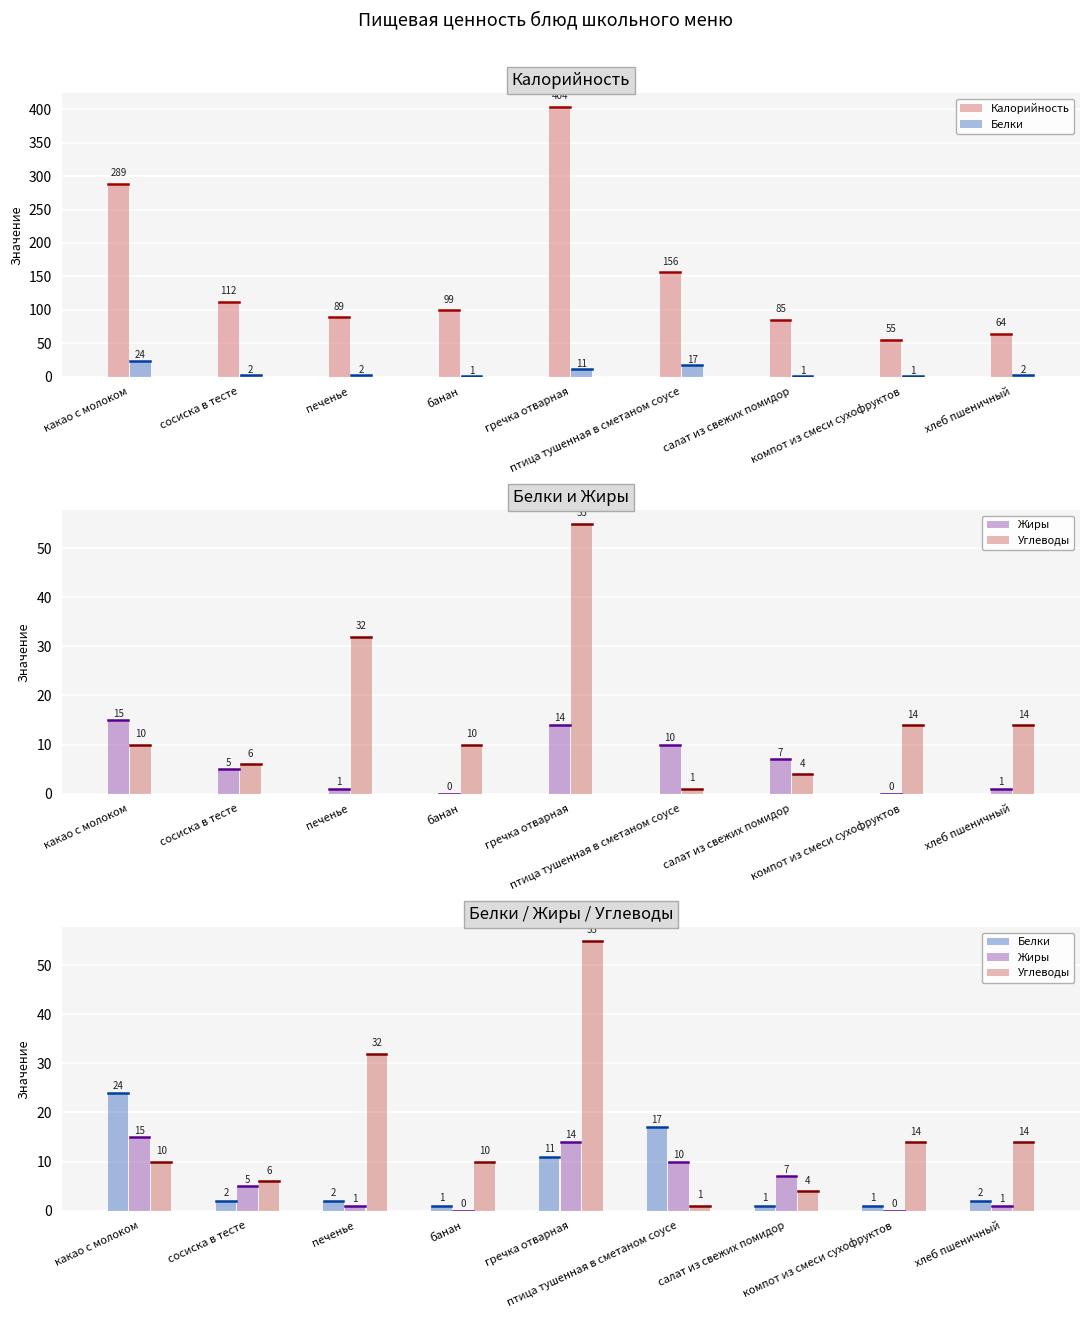

What is the spread (max minus min) of values at какао с молоком?

279